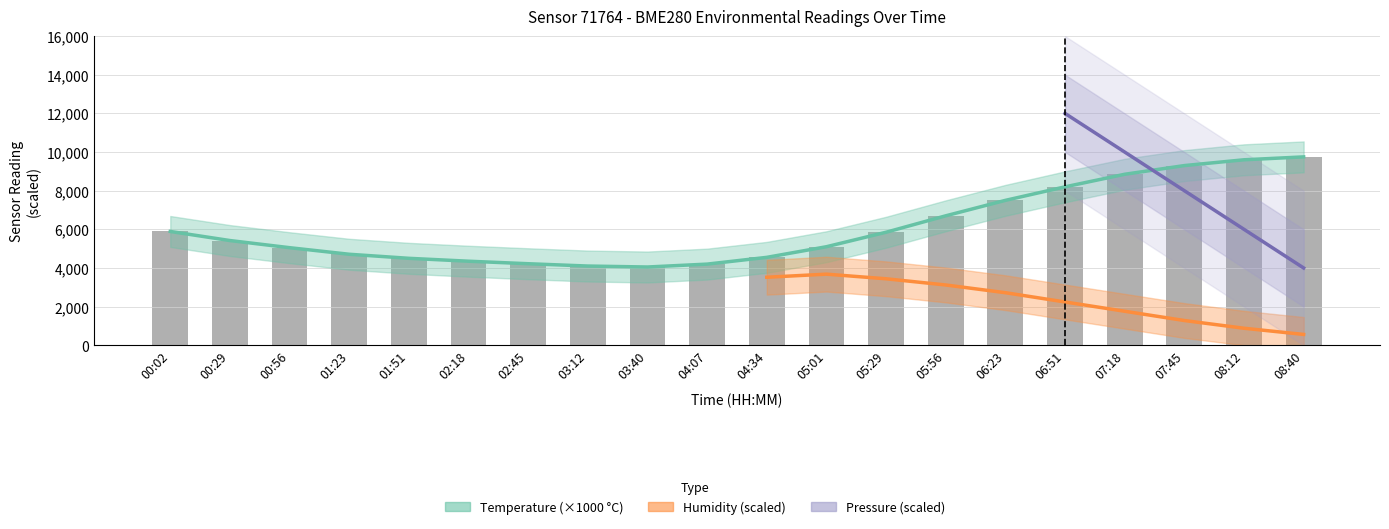

Does the chart contain stacked bars?

No